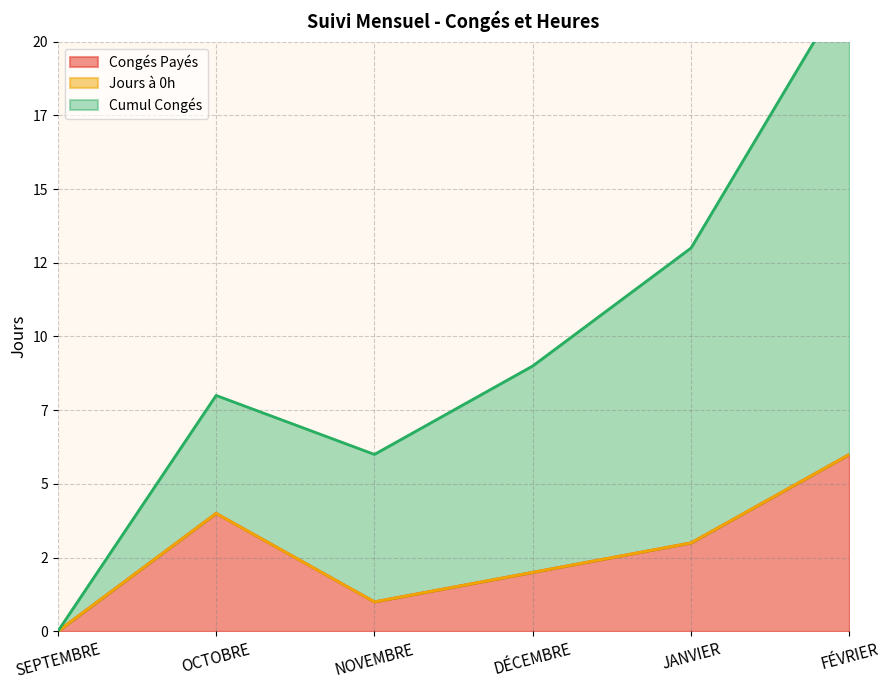

Read the Congés Payés value at DÉCEMBRE.

2